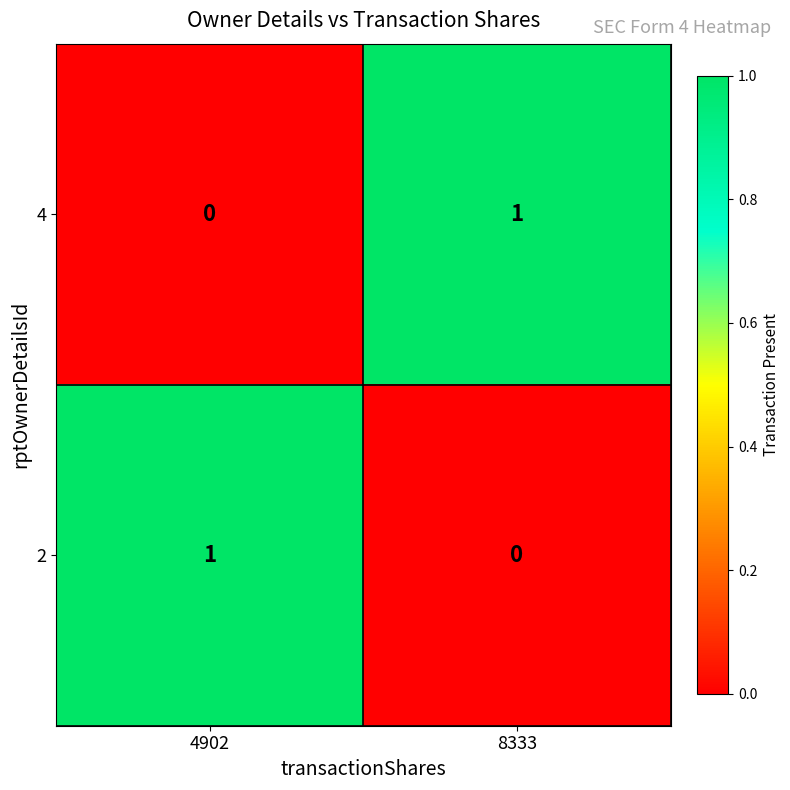

True or false: 2 has a value of 2 at 4902.

False